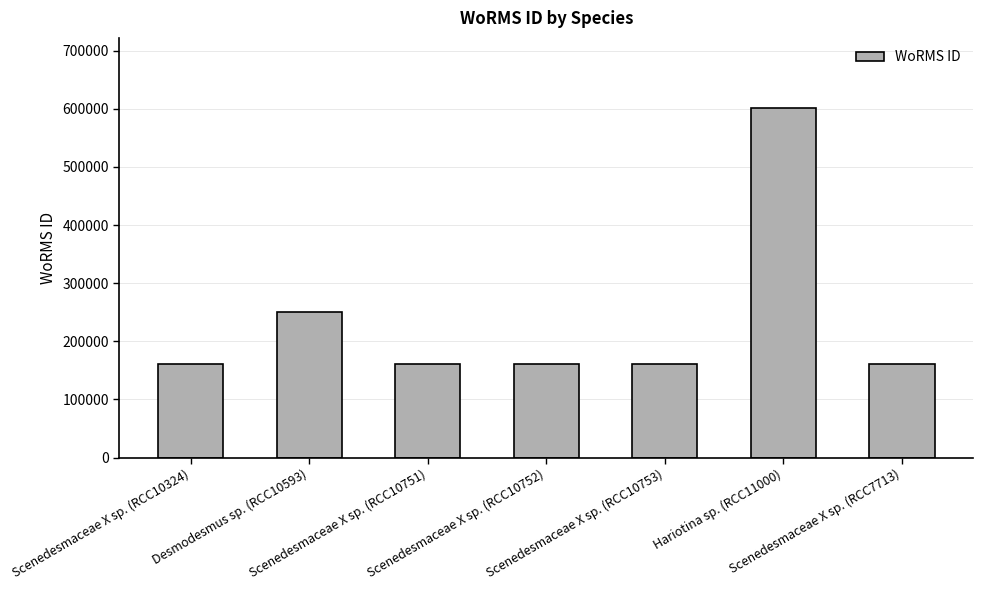

What is the label of the 6th bar from the left?

Hariotina sp. (RCC11000)